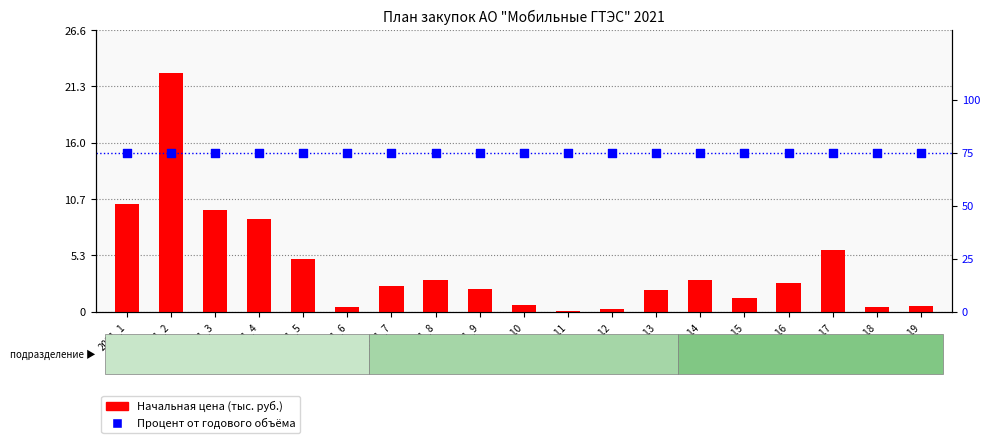

Which series contains the highest Y value?

Начальная цена (тыс. руб.)